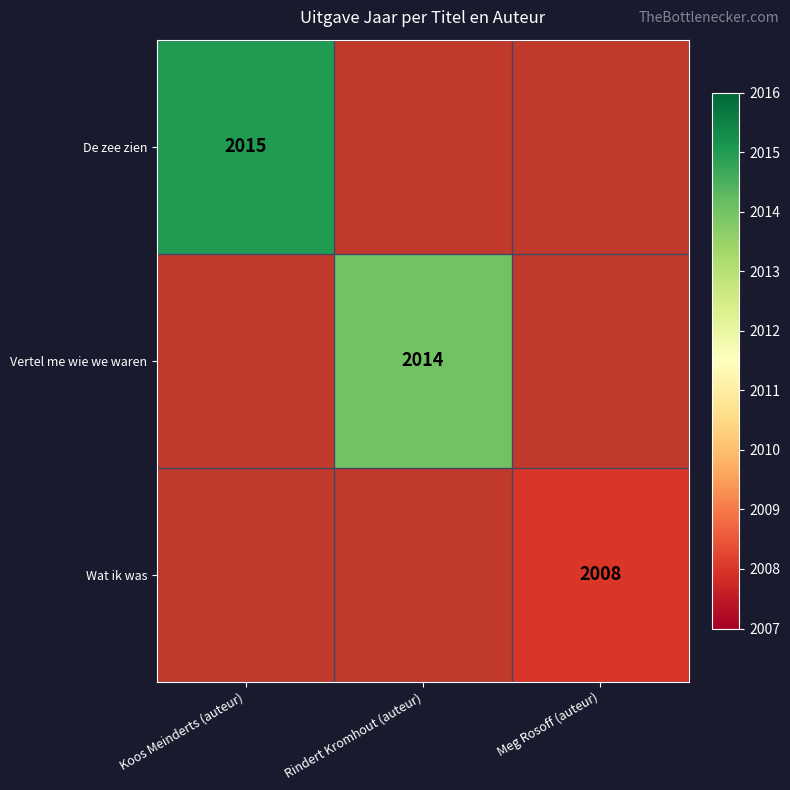

How many series are shown in this chart?

3